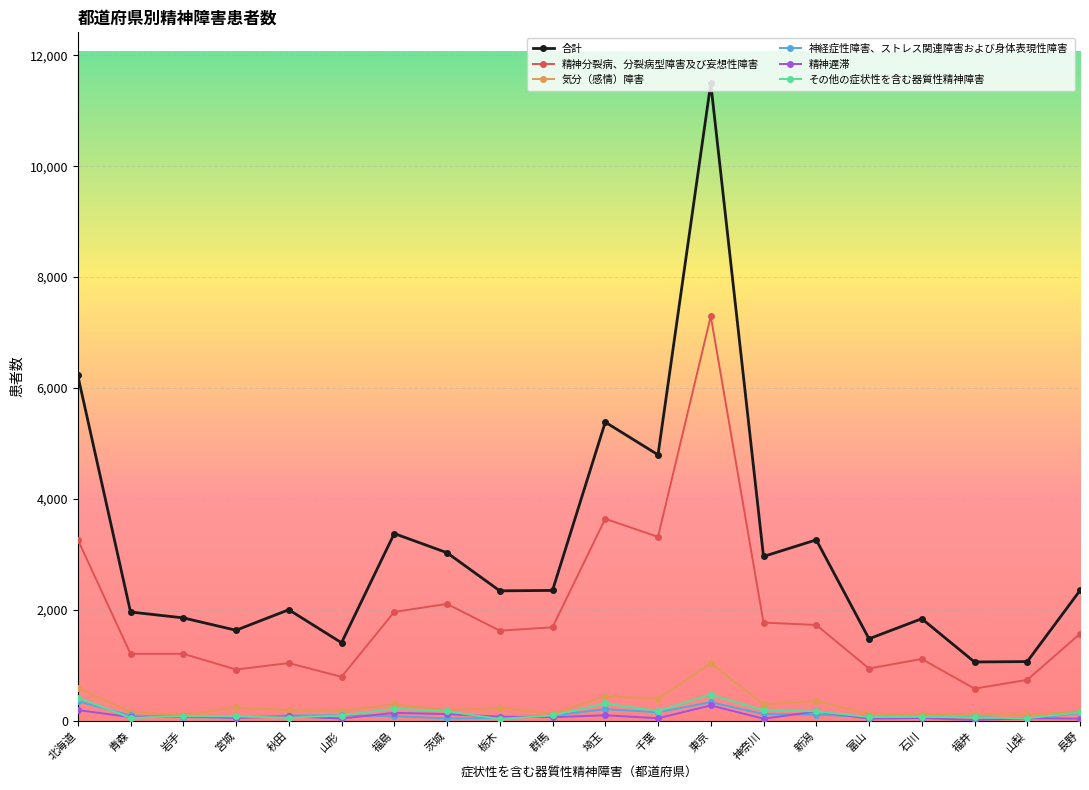

At which label does 気分（感情）障害 first exceed 192?

北海道